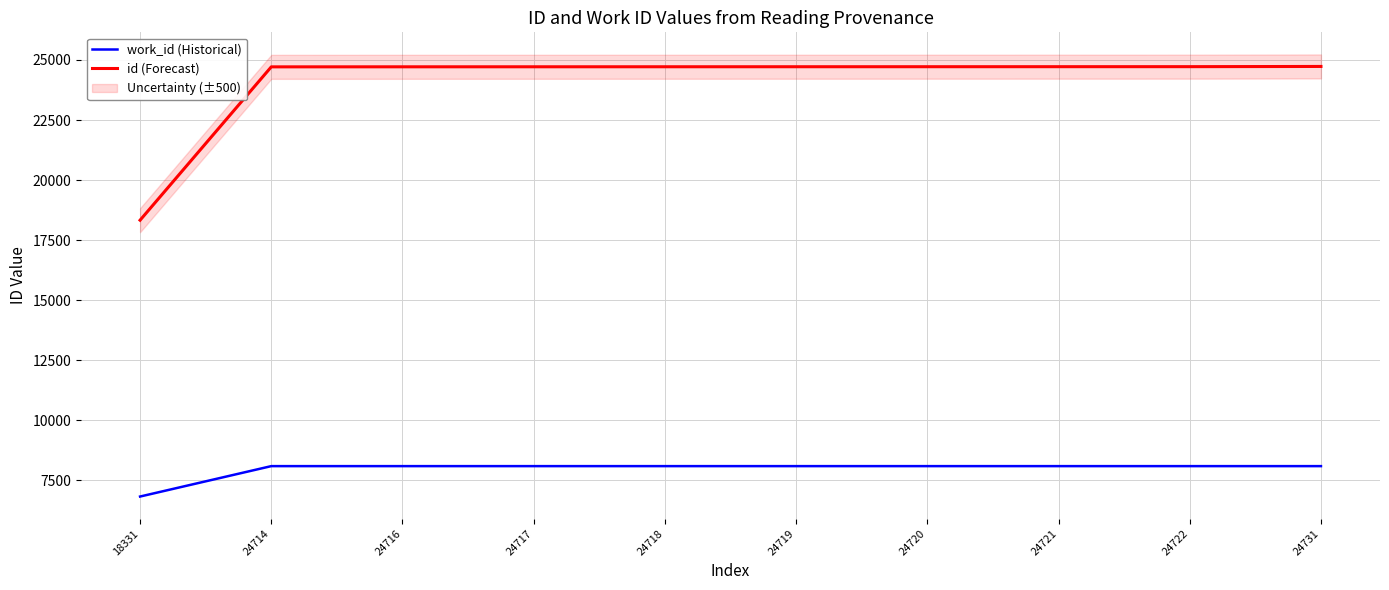

What is the value of the work_id (Historical) point at the 3rd from the left?

8094